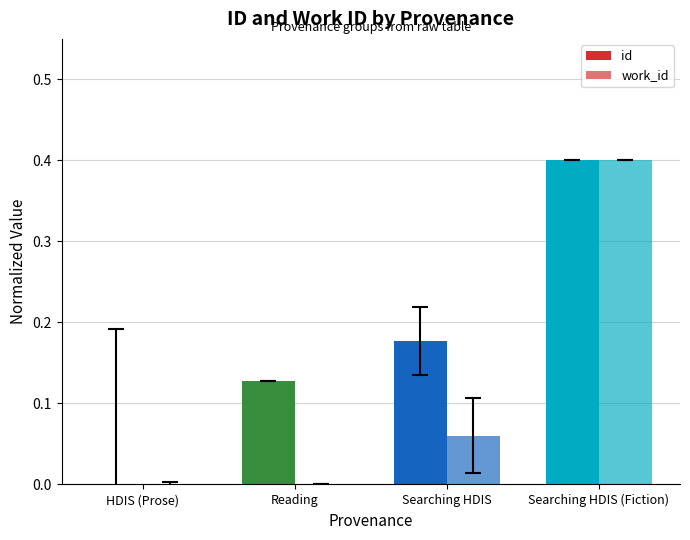

Are the bars grouped side by side (vs. stacked)?

Yes